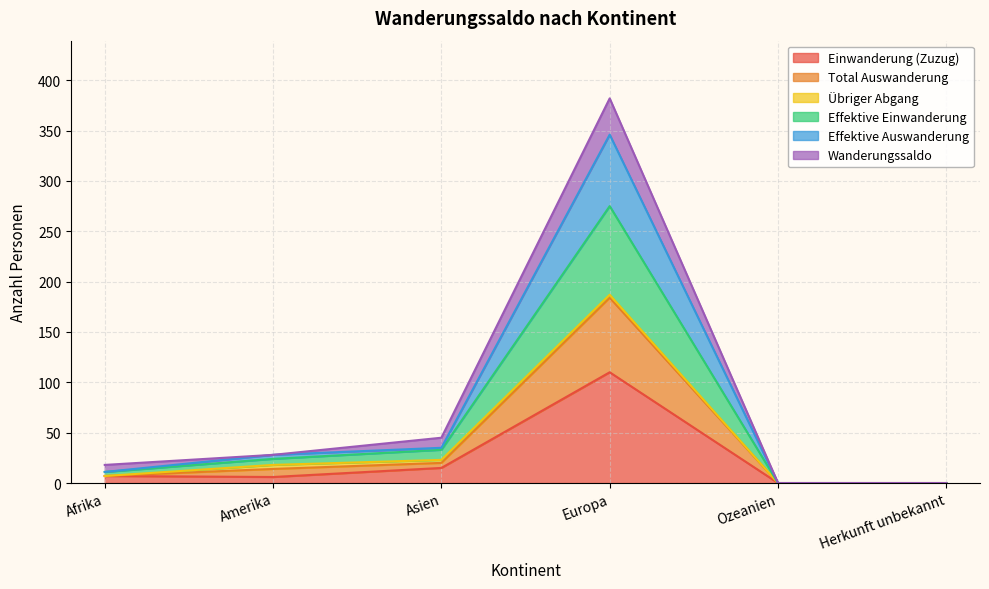

Which category has the highest value in the Effektive Einwanderung series?

Europa